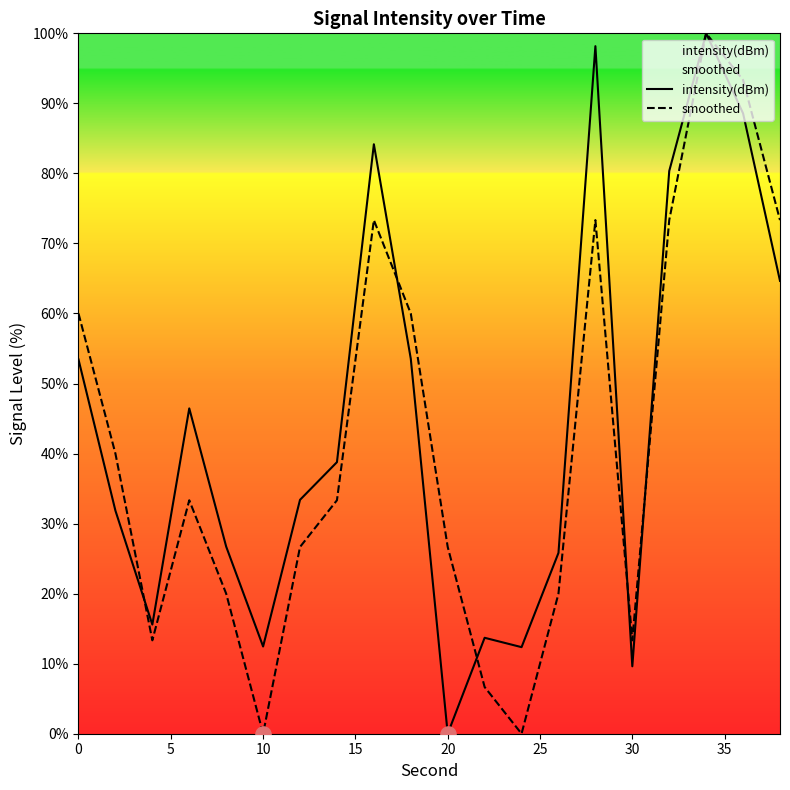

True or false: smoothed has a value of 0.0 at 10.

True